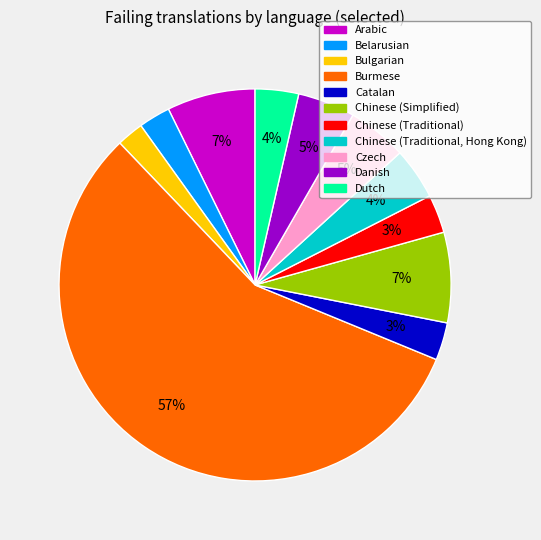

True or false: Dutch accounts for 16% of the total.

False